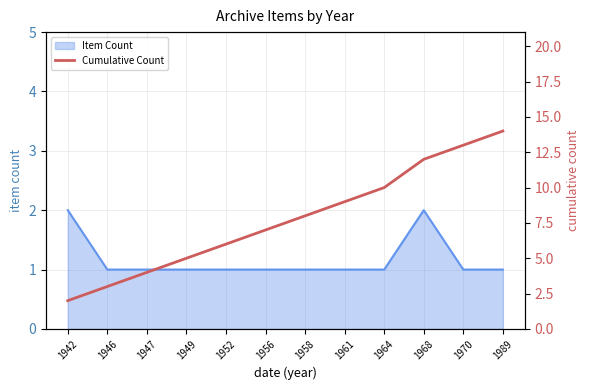

Does the chart display data point markers on the line(s)?

No